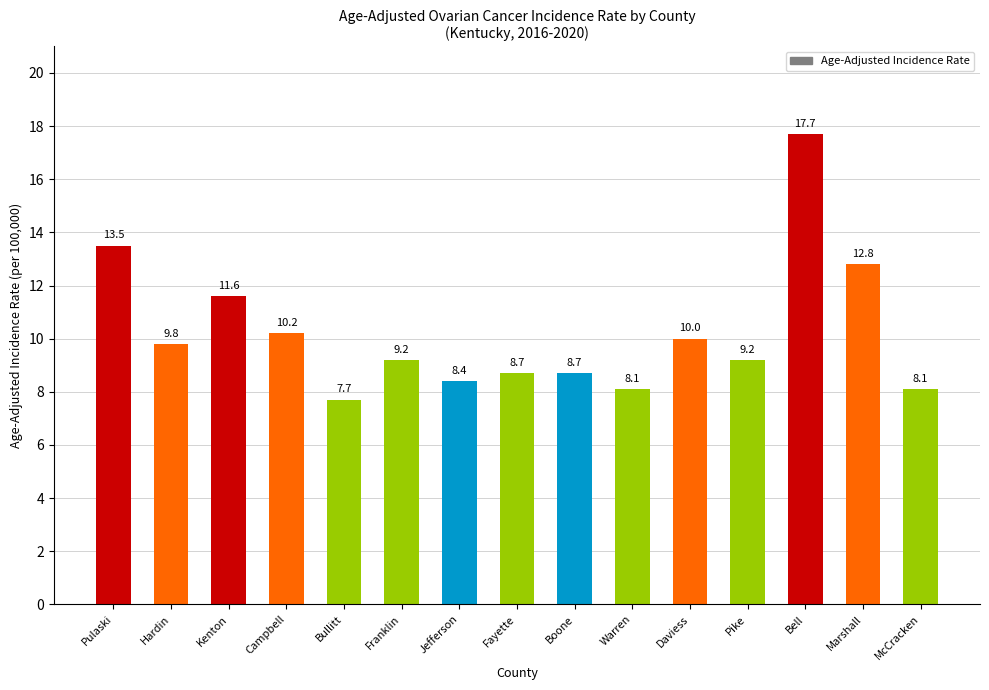

Reading left to right, list all the values displayed in this chart.

Pulaski=13.5	Hardin=9.8	Kenton=11.6	Campbell=10.2	Bullitt=7.7	Franklin=9.2	Jefferson=8.4	Fayette=8.7	Boone=8.7	Warren=8.1	Daviess=10.0	Pike=9.2	Bell=17.7	Marshall=12.8	McCracken=8.1